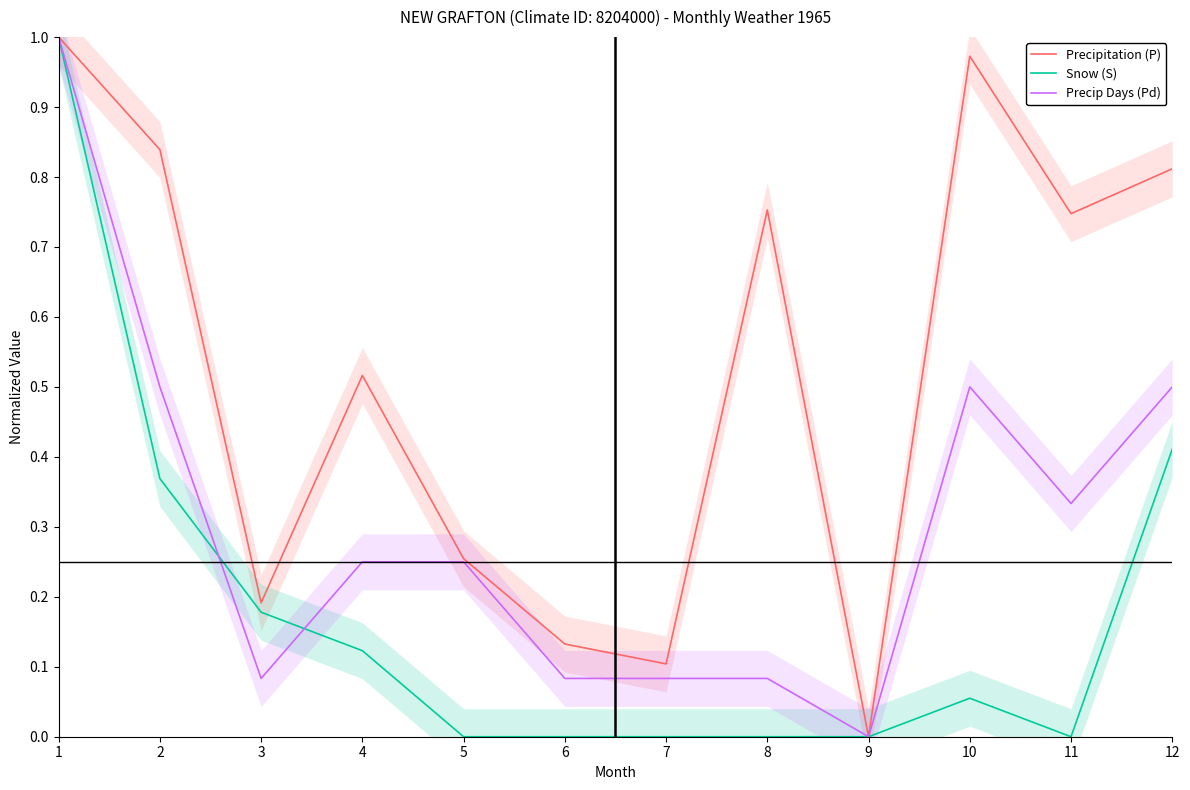

What is the difference between the highest and lowest values at 4?

0.4